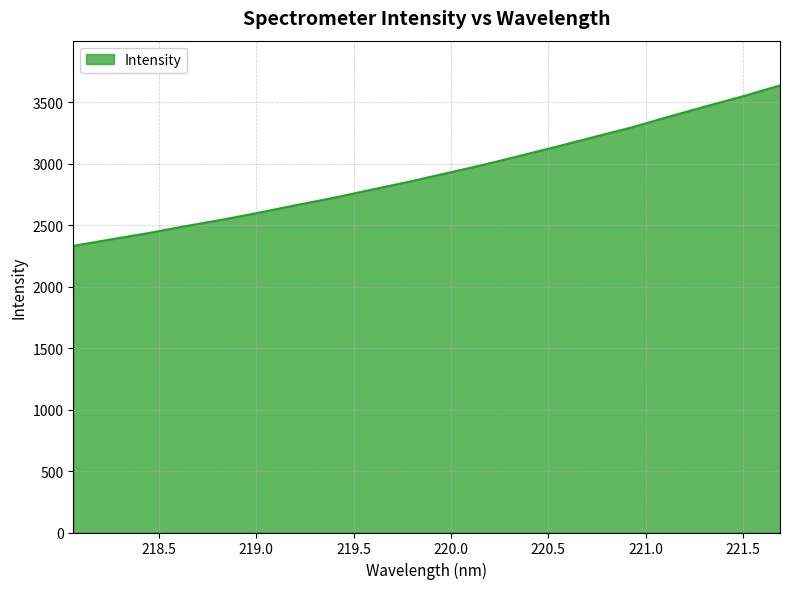

What is the difference between the maximum and minimum values?

1305.1